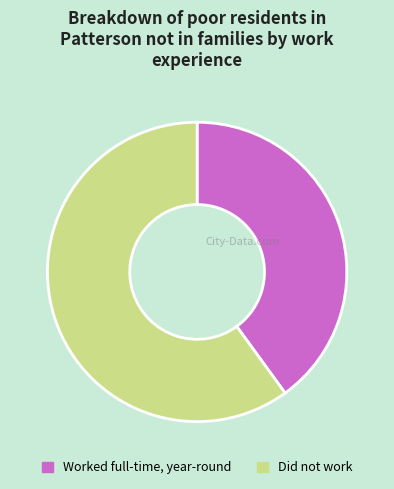

The Did not work slice represents 71% of the pie. True or false?

False